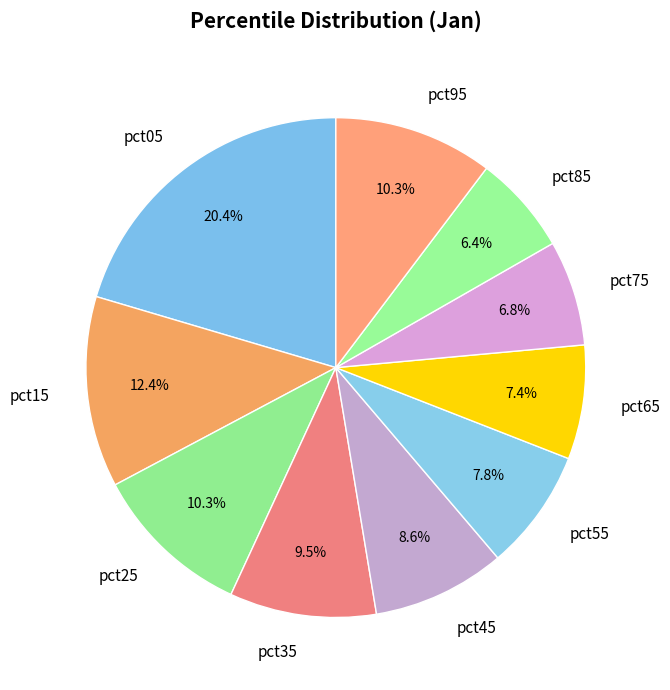

Which category has the biggest portion of the pie?

pct05